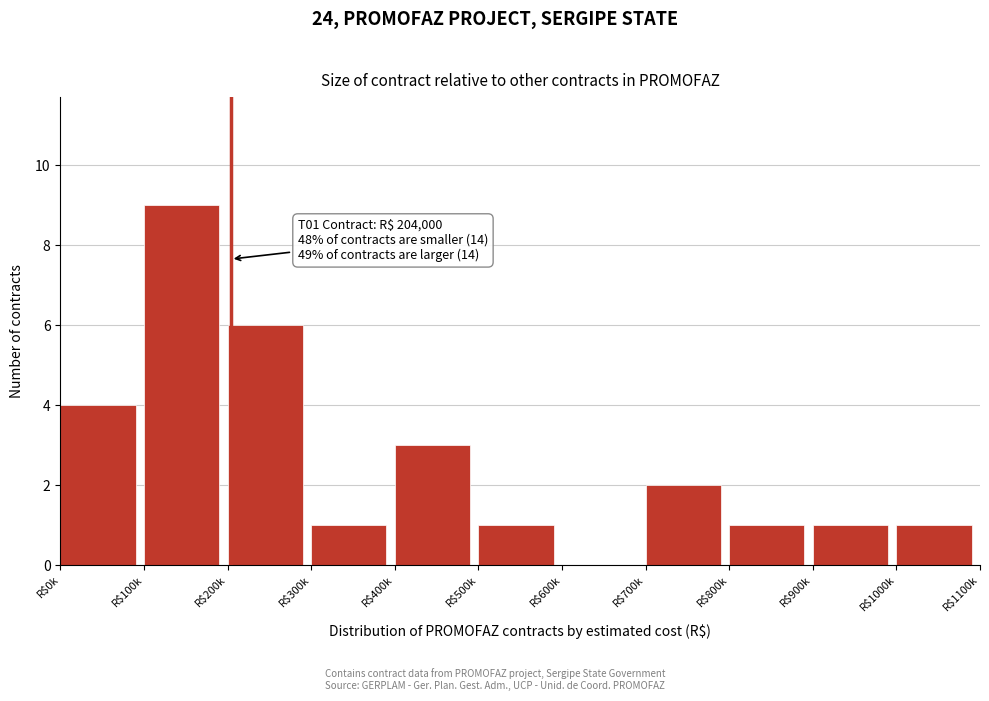

The value at R$1000k is 2. True or false?

False